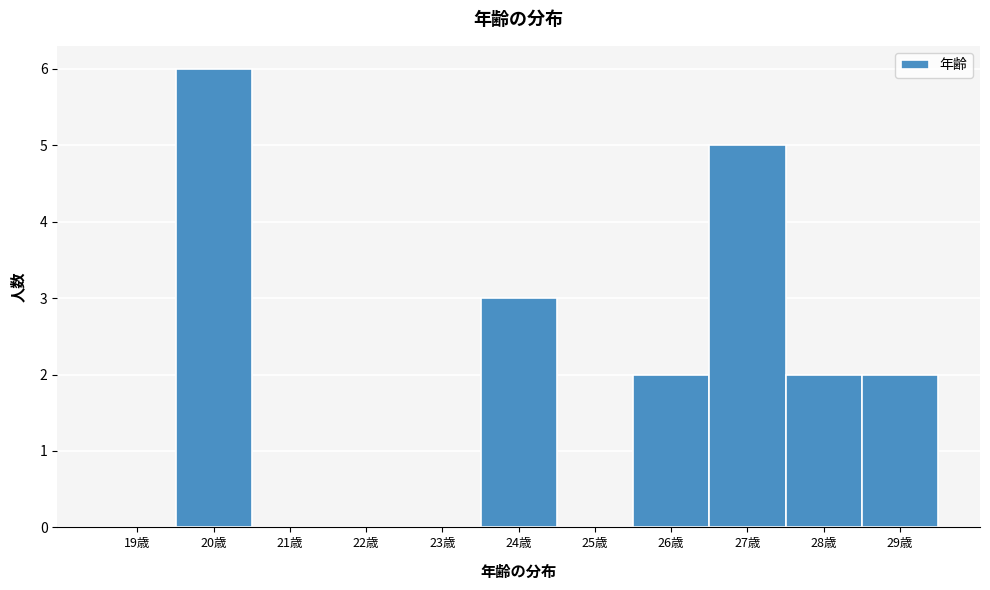

Reading left to right, list all the values displayed in this chart.

19歳=0	20歳=6	21歳=0	22歳=0	23歳=0	24歳=3	25歳=0	26歳=2	27歳=5	28歳=2	29歳=2